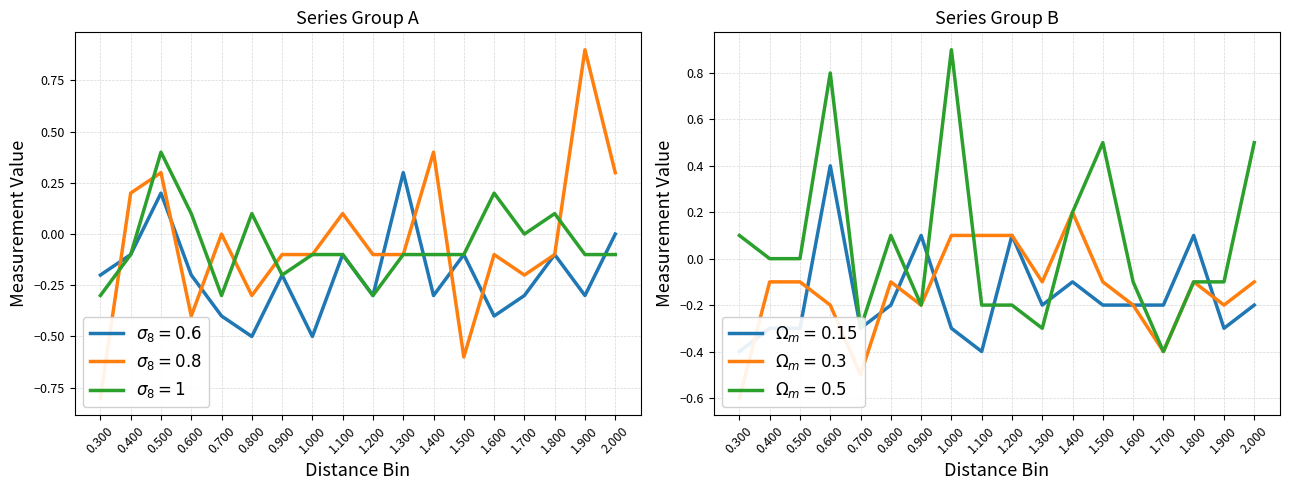

Is this an area chart (filled region under the line)?

No